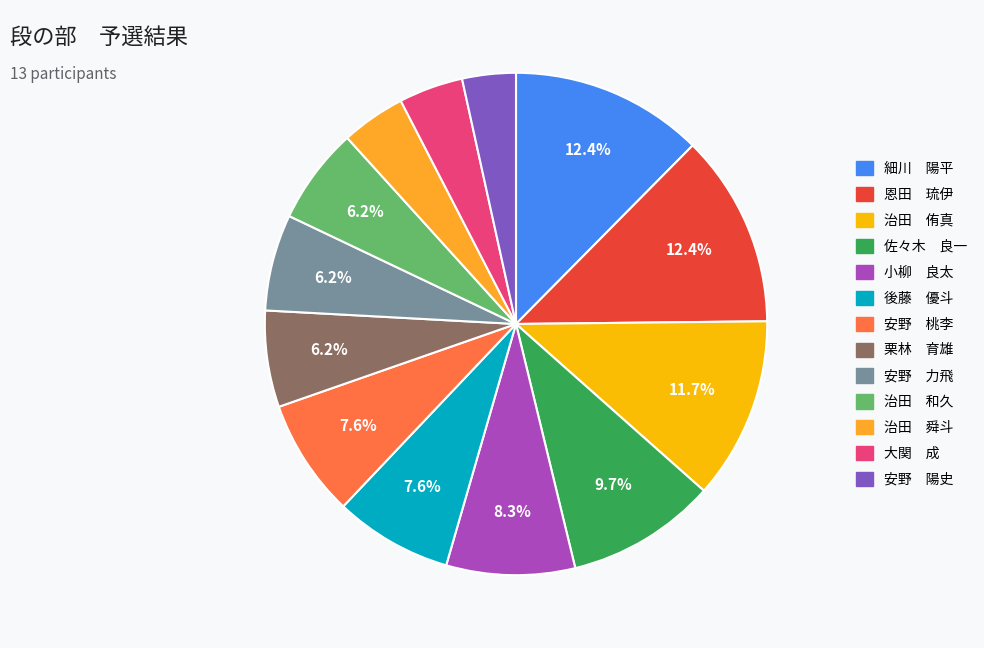

How many segments does this pie chart have?

13